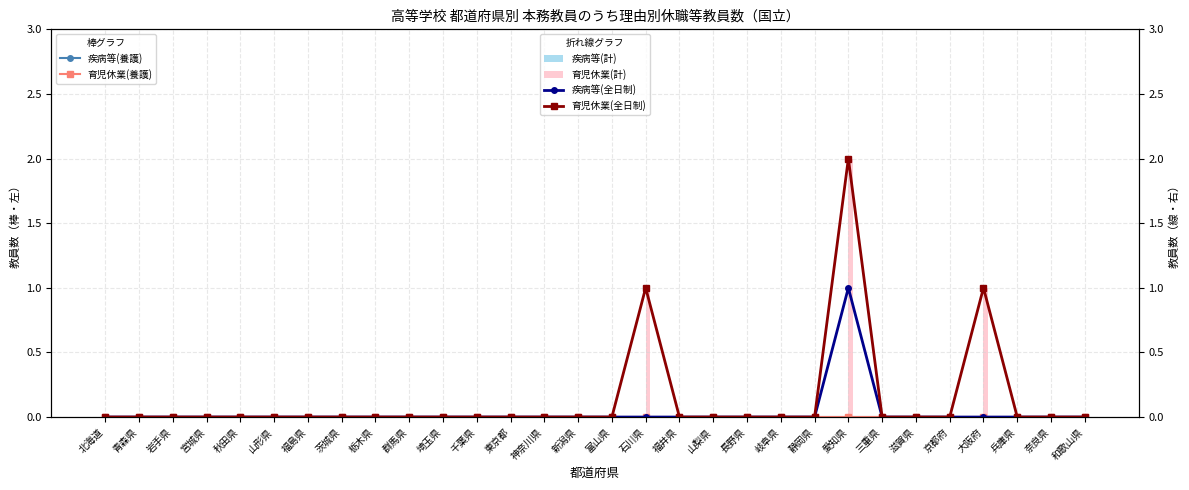

Reading left to right, transcribe all the data shown in this chart.

疾病等(養護): 北海道=0	青森県=0	岩手県=0	宮城県=0	秋田県=0	山形県=0	福島県=0	茨城県=0	栃木県=0	群馬県=0	埼玉県=0	千葉県=0	東京都=0	神奈川県=0	新潟県=0	富山県=0	石川県=0	福井県=0	山梨県=0	長野県=0	岐阜県=0	静岡県=0	愛知県=0	三重県=0	滋賀県=0	京都府=0	大阪府=0	兵庫県=0	奈良県=0	和歌山県=0
育児休業(養護): 北海道=0	青森県=0	岩手県=0	宮城県=0	秋田県=0	山形県=0	福島県=0	茨城県=0	栃木県=0	群馬県=0	埼玉県=0	千葉県=0	東京都=0	神奈川県=0	新潟県=0	富山県=0	石川県=0	福井県=0	山梨県=0	長野県=0	岐阜県=0	静岡県=0	愛知県=0	三重県=0	滋賀県=0	京都府=0	大阪府=0	兵庫県=0	奈良県=0	和歌山県=0
疾病等(計): 北海道=0	青森県=0	岩手県=0	宮城県=0	秋田県=0	山形県=0	福島県=0	茨城県=0	栃木県=0	群馬県=0	埼玉県=0	千葉県=0	東京都=0	神奈川県=0	新潟県=0	富山県=0	石川県=0	福井県=0	山梨県=0	長野県=0	岐阜県=0	静岡県=0	愛知県=0	三重県=0	滋賀県=0	京都府=0	大阪府=0	兵庫県=0	奈良県=0	和歌山県=0
育児休業(計): 北海道=0	青森県=0	岩手県=0	宮城県=0	秋田県=0	山形県=0	福島県=0	茨城県=0	栃木県=0	群馬県=0	埼玉県=0	千葉県=0	東京都=0	神奈川県=0	新潟県=0	富山県=0	石川県=1	福井県=0	山梨県=0	長野県=0	岐阜県=0	静岡県=0	愛知県=2	三重県=0	滋賀県=0	京都府=0	大阪府=1	兵庫県=0	奈良県=0	和歌山県=0
疾病等(全日制): 北海道=0	青森県=0	岩手県=0	宮城県=0	秋田県=0	山形県=0	福島県=0	茨城県=0	栃木県=0	群馬県=0	埼玉県=0	千葉県=0	東京都=0	神奈川県=0	新潟県=0	富山県=0	石川県=0	福井県=0	山梨県=0	長野県=0	岐阜県=0	静岡県=0	愛知県=1	三重県=0	滋賀県=0	京都府=0	大阪府=0	兵庫県=0	奈良県=0	和歌山県=0
育児休業(全日制): 北海道=0	青森県=0	岩手県=0	宮城県=0	秋田県=0	山形県=0	福島県=0	茨城県=0	栃木県=0	群馬県=0	埼玉県=0	千葉県=0	東京都=0	神奈川県=0	新潟県=0	富山県=0	石川県=1	福井県=0	山梨県=0	長野県=0	岐阜県=0	静岡県=0	愛知県=2	三重県=0	滋賀県=0	京都府=0	大阪府=1	兵庫県=0	奈良県=0	和歌山県=0